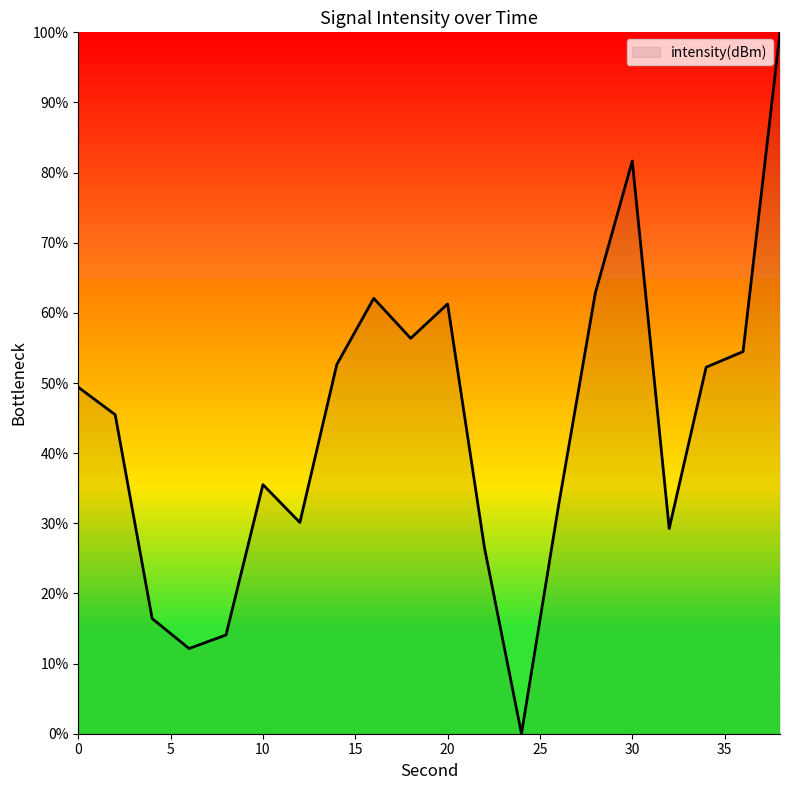

What is the maximum value shown in the chart?

100.0